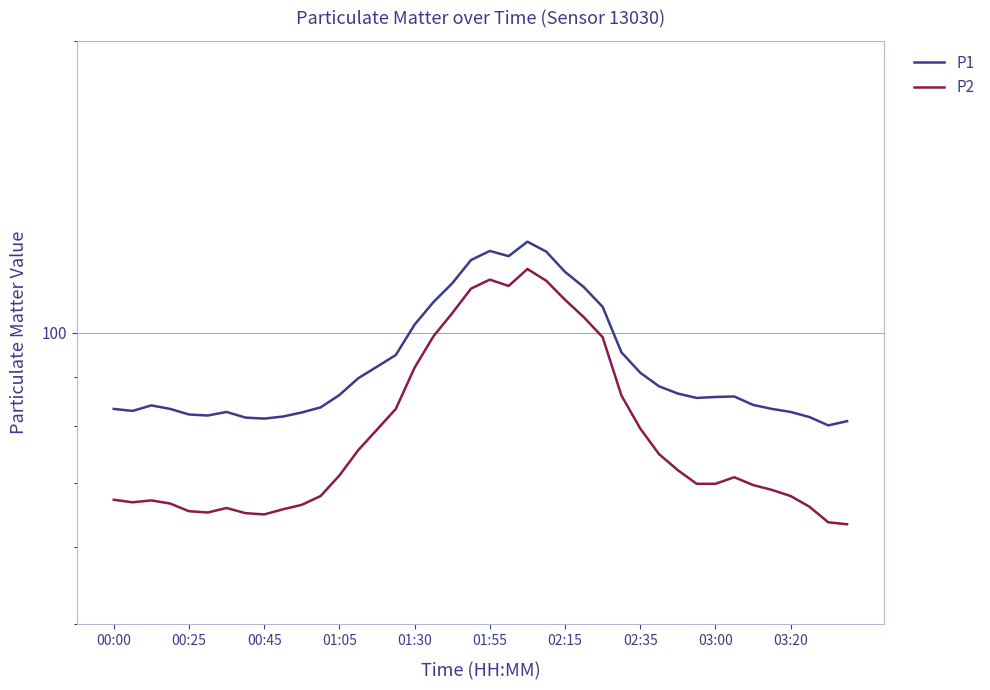

The P1 series shows 54.7 at 02:35. True or false?

False